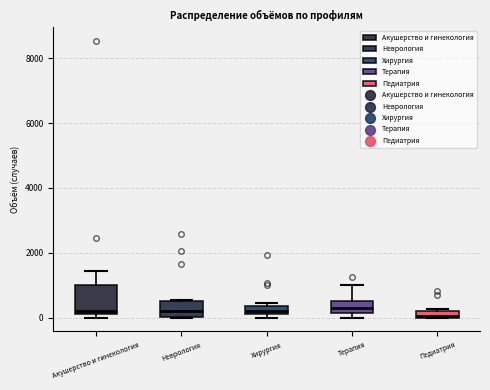

Comparing the boxes themselves (not the whiskers), which one is the tallest?

Акушерство и гинекология